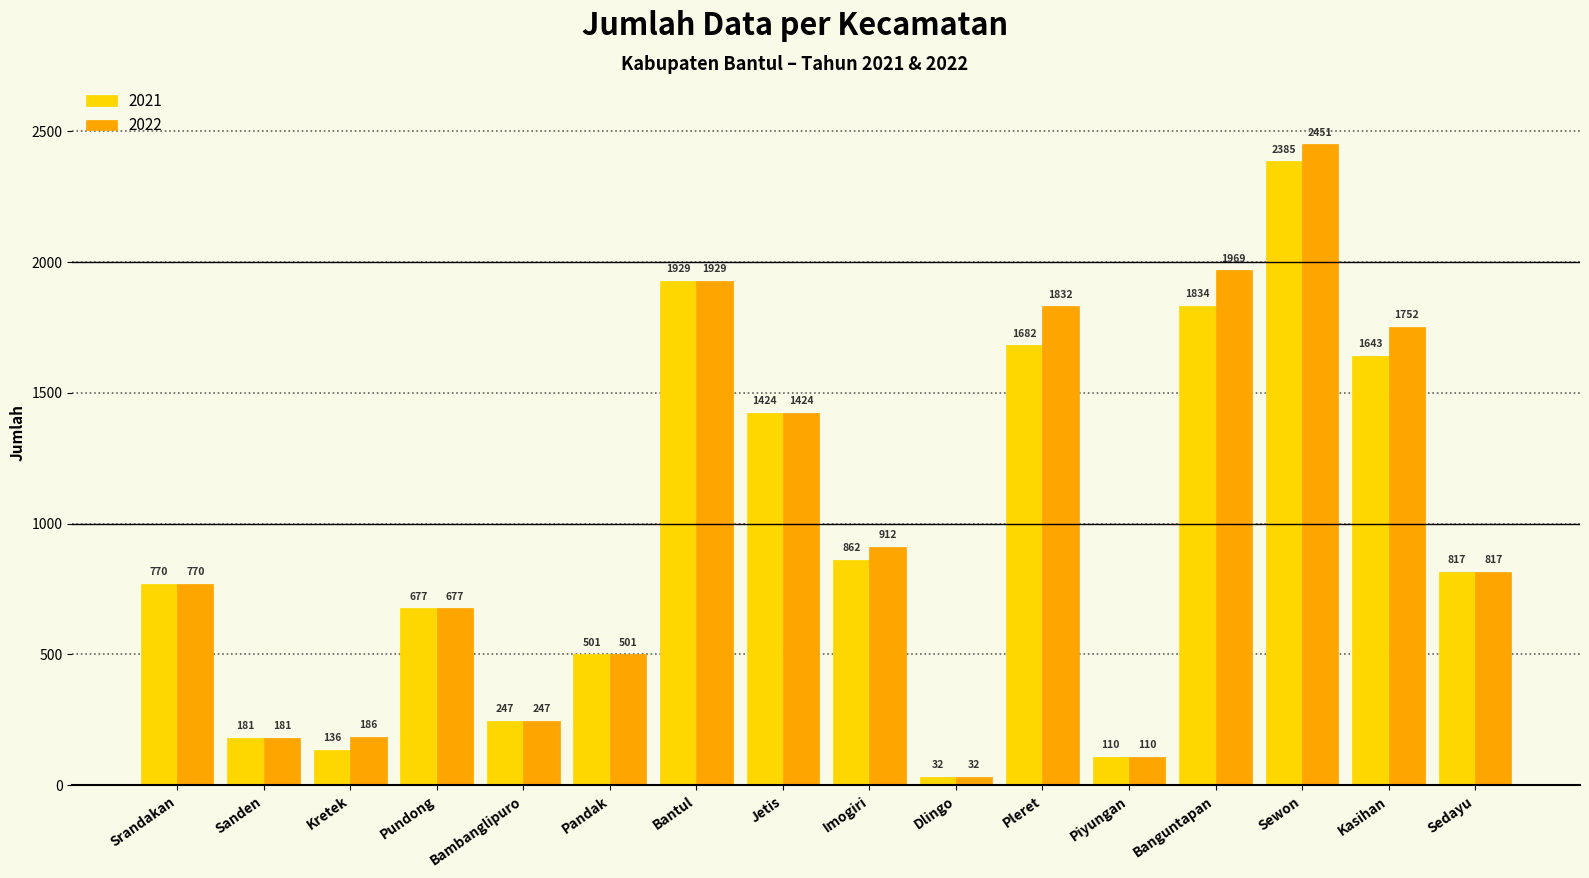

Where is 2022 nearest to the value 1241?

Jetis